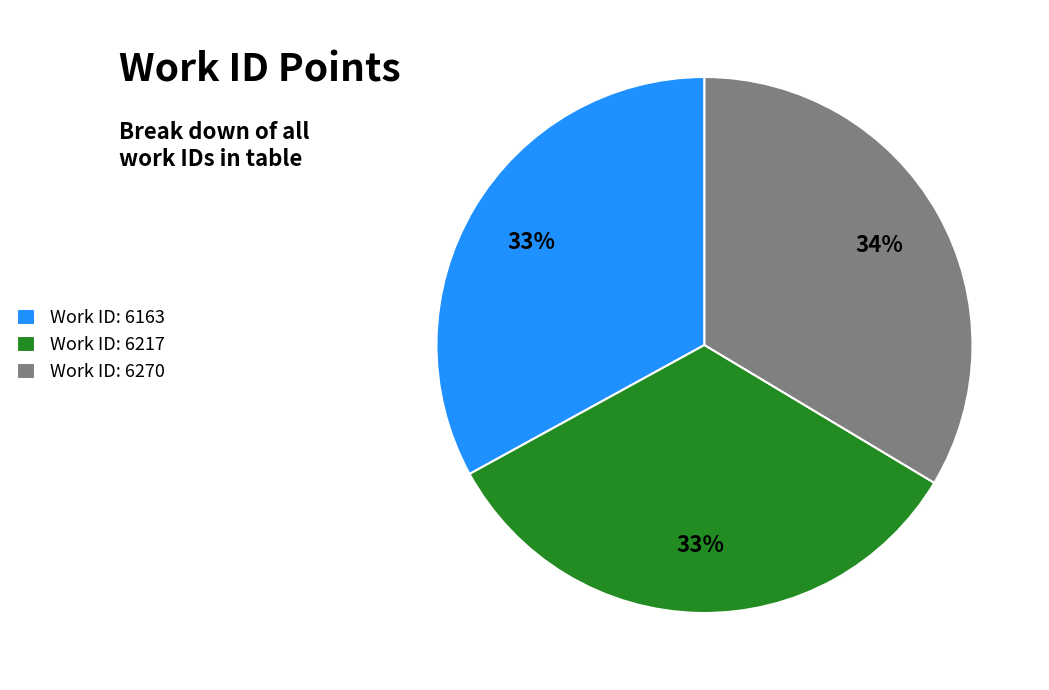

Is there any slice that represents more than half of the pie?

No